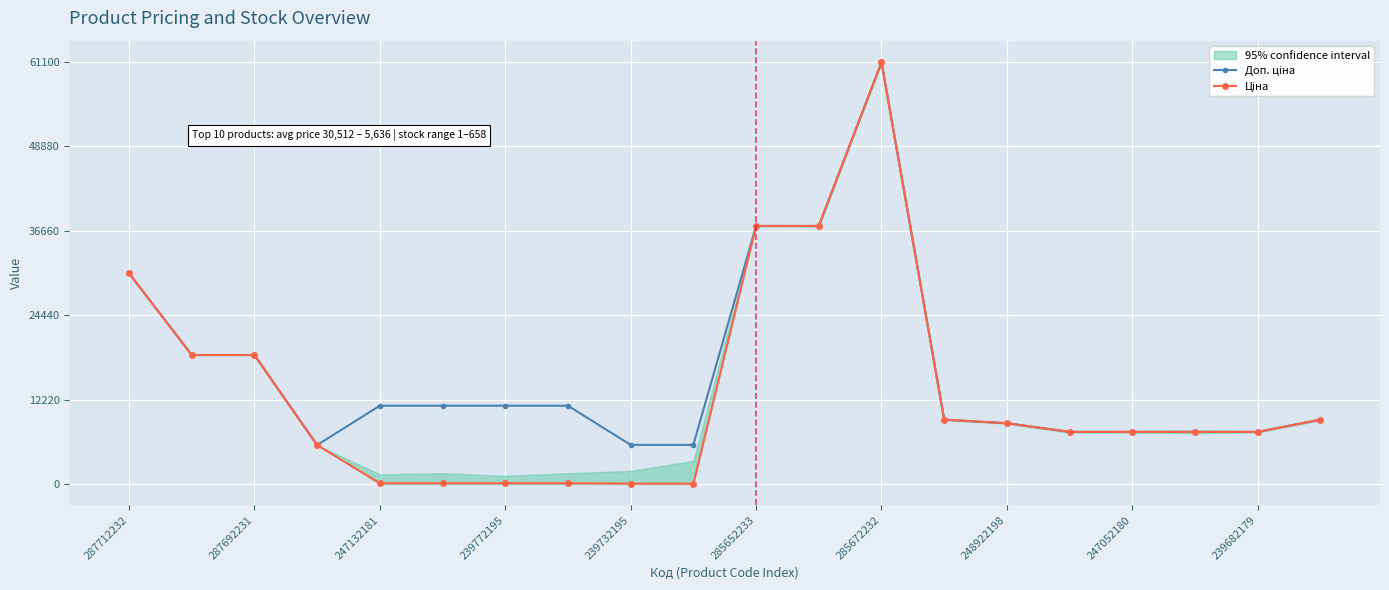

List the series in order of their peak value, highest first.

Доп. ціна, Ціна